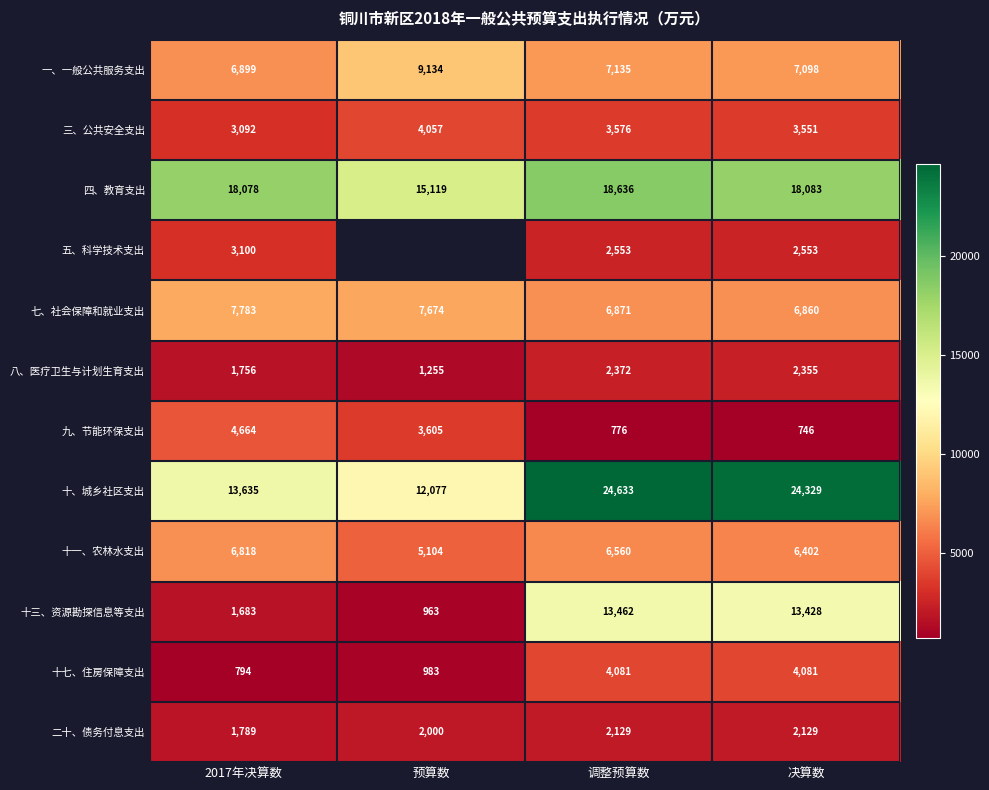

What is the minimum value for 十七、住房保障支出?

794